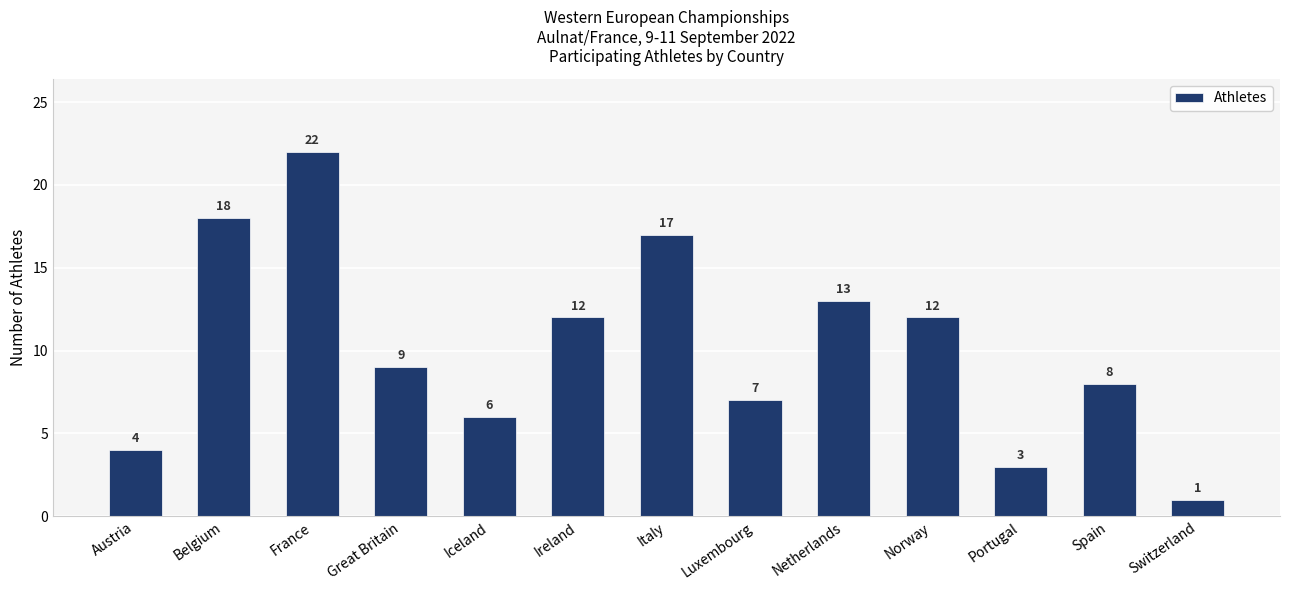

What is the maximum value shown in the chart?

22